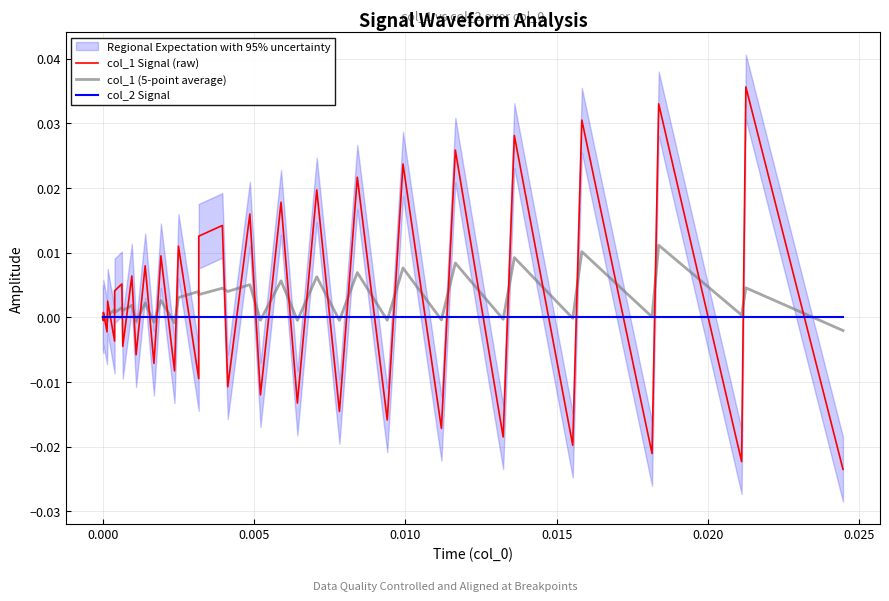

Which series has the widest spread of values?

col_1 Signal (raw)